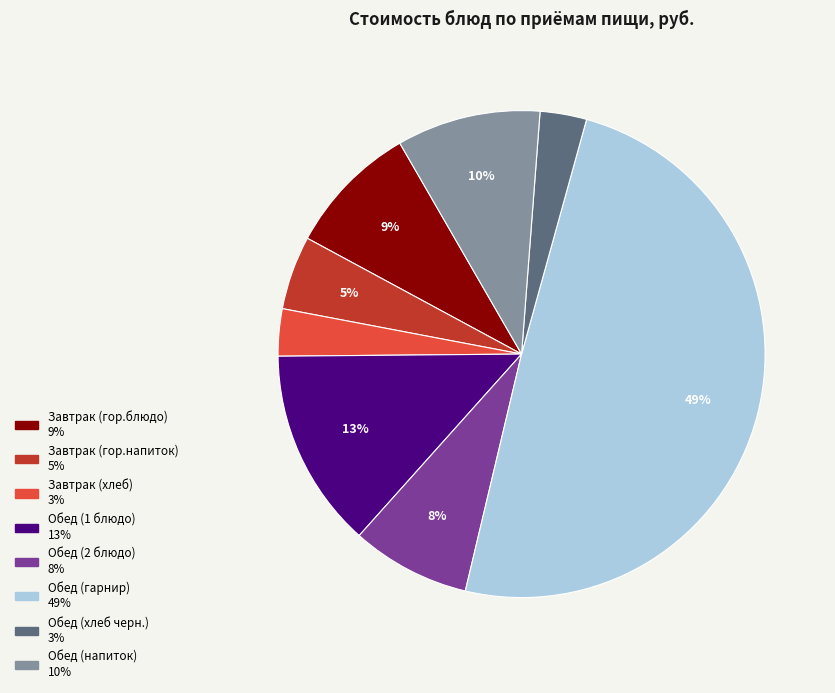

Is Завтрак (хлеб) the majority of the pie?

No